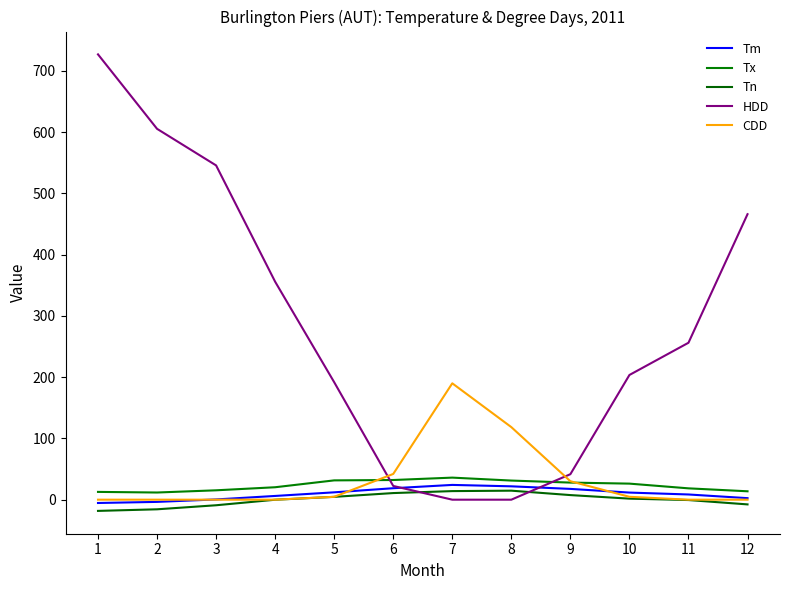

Reading left to right, list all the values displayed in this chart.

Tm: 1=-5.4	2=-3.6	3=0.4	4=6.1	5=12.0	6=18.7	7=24.1	8=21.8	9=17.6	10=11.6	11=8.5	12=2.5
Tx: 1=12.7	2=11.7	3=15.3	4=20.3	5=31.5	6=32.1	7=36.0	8=31.2	9=27.9	10=26.2	11=18.5	12=13.7
Tn: 1=-18.3	2=-15.7	3=-9.1	4=-0.1	5=4.6	6=10.8	7=14.0	8=14.7	9=7.5	10=1.7	11=-0.6	12=-7.7
HDD: 1=726.7	2=605.2	3=545.5	4=355.7	5=191.7	6=22.4	7=0.0	8=0.0	9=41.6	10=203.5	11=256.1	12=465.9
CDD: 1=0.0	2=0.0	3=0.0	4=0.0	5=4.7	6=42.0	7=189.9	8=118.4	9=30.1	10=4.7	11=0.0	12=0.0